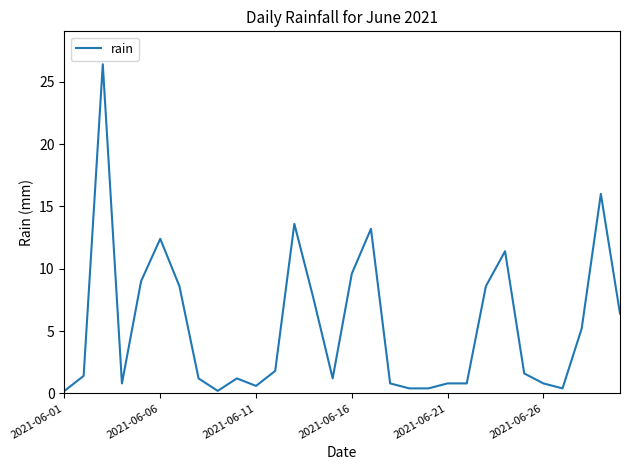

What is the maximum value shown in the chart?

26.4